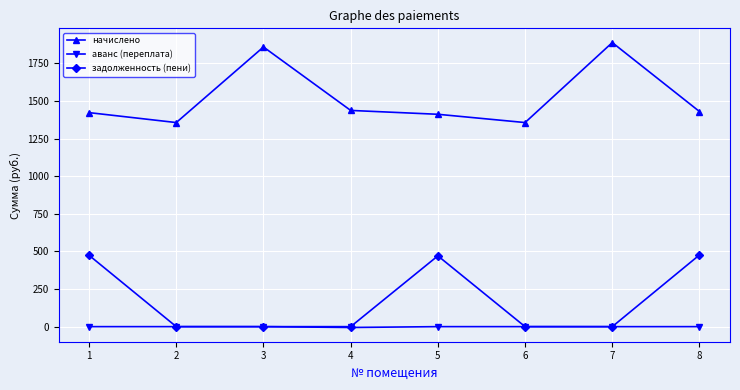

What is the difference between the highest and lowest values at 5?

1411.4